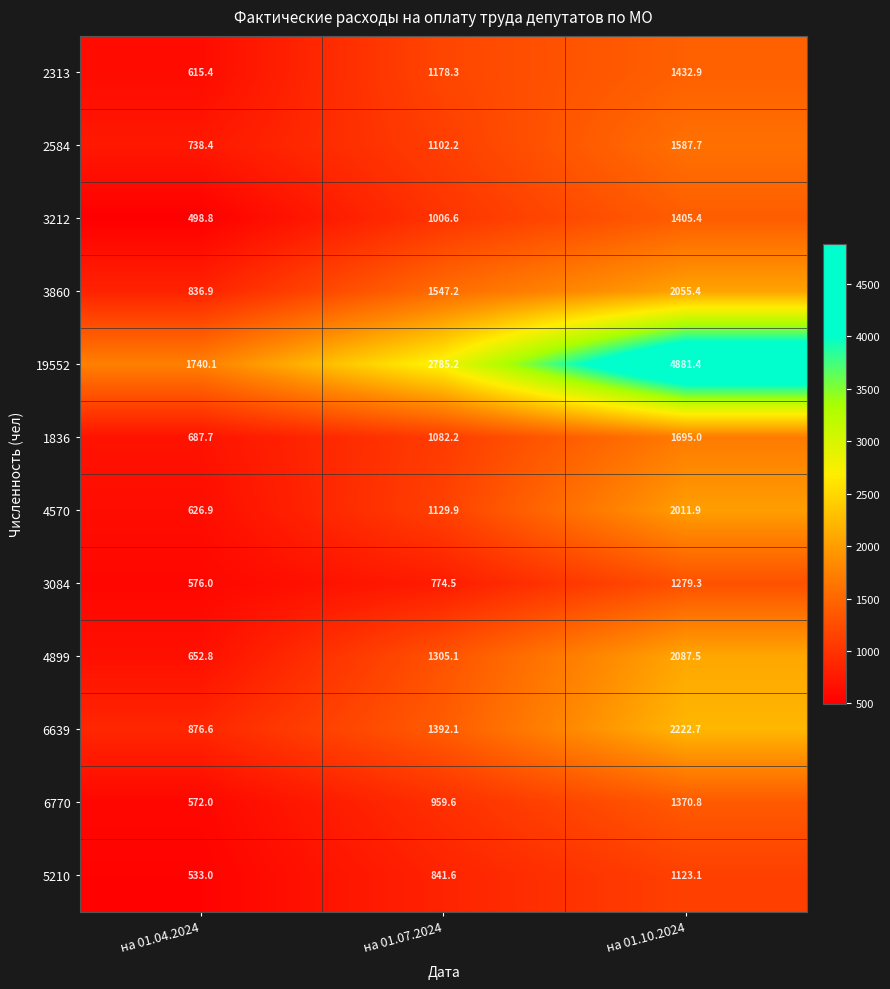

What is the sum of all 19552 values?

9406.7